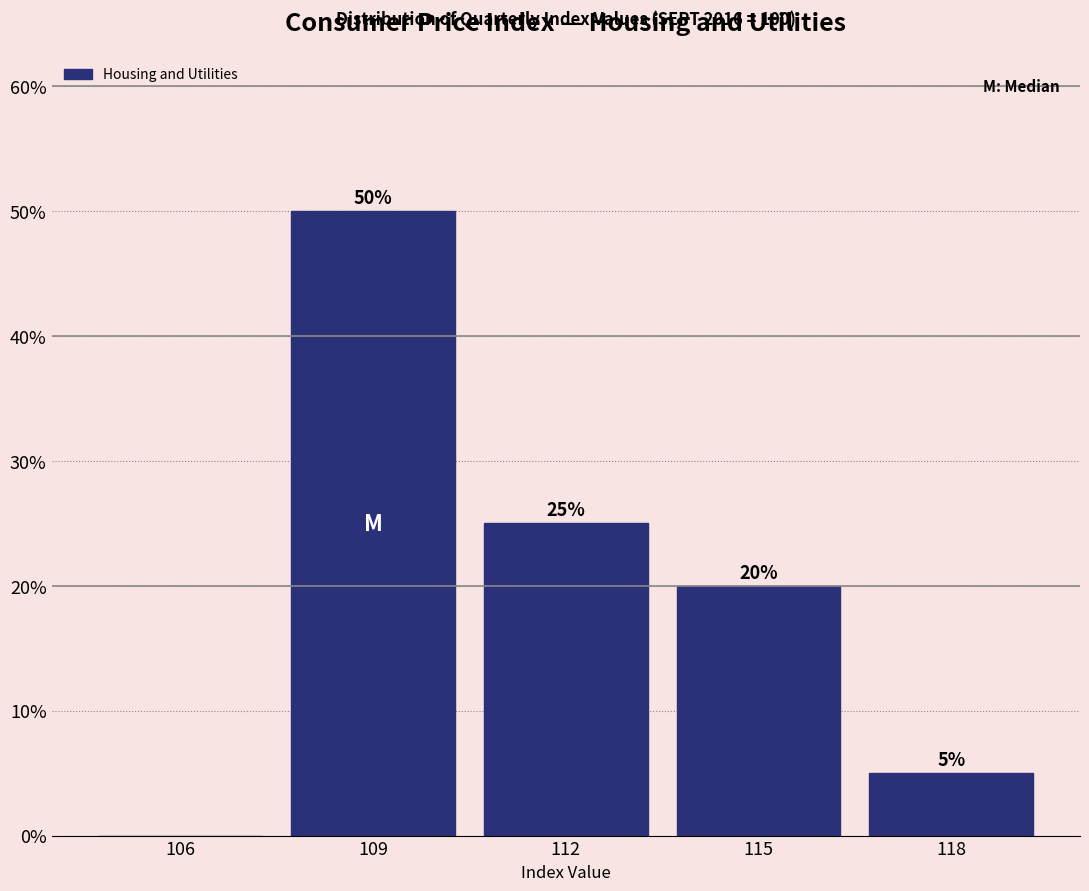

Reading left to right, extract all data points from this chart.

106=0	109=50	112=25	115=20	118=5